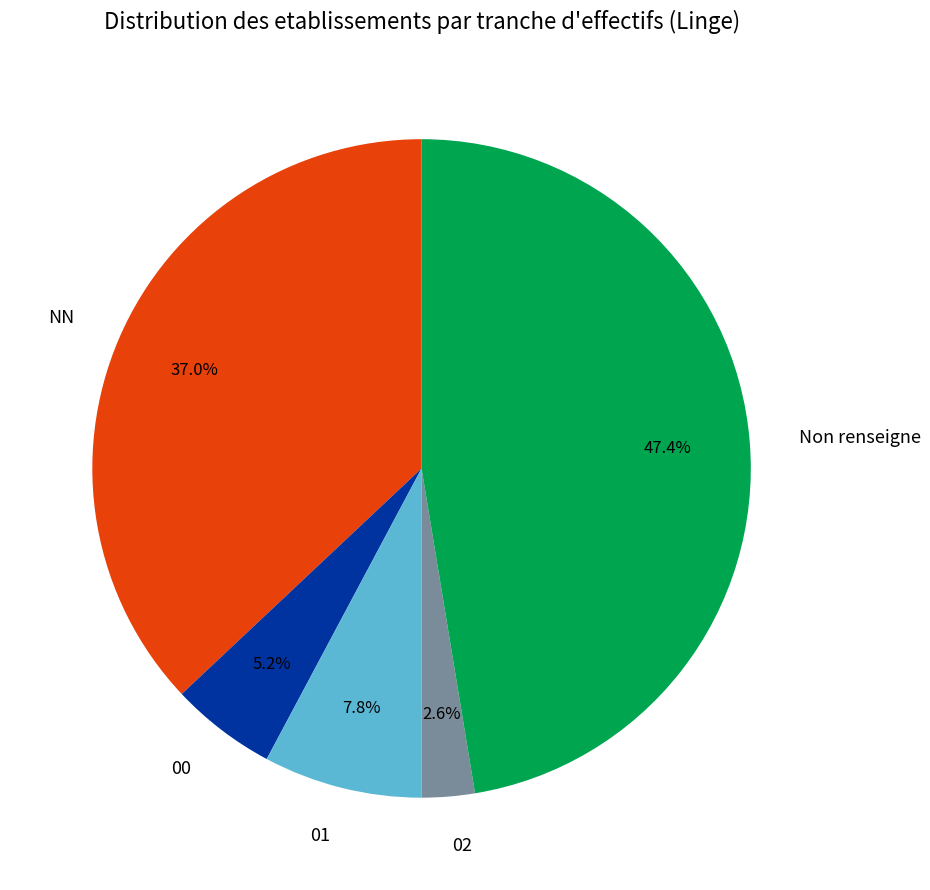

The 00 slice represents 5% of the pie. True or false?

True